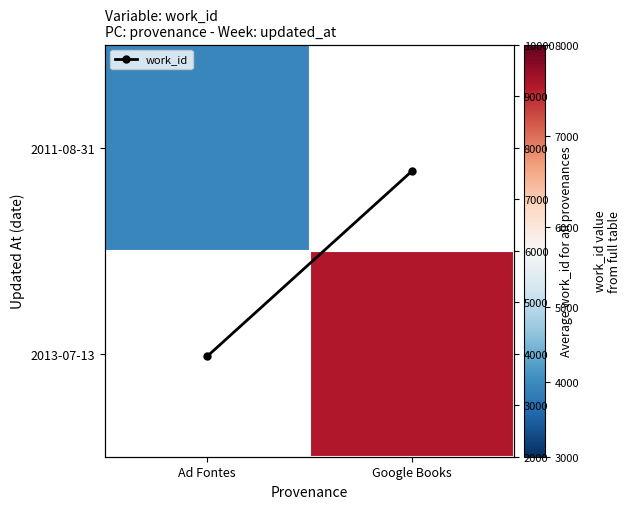

Is it true that work_id equals 6136.4 at Ad Fontes?

False